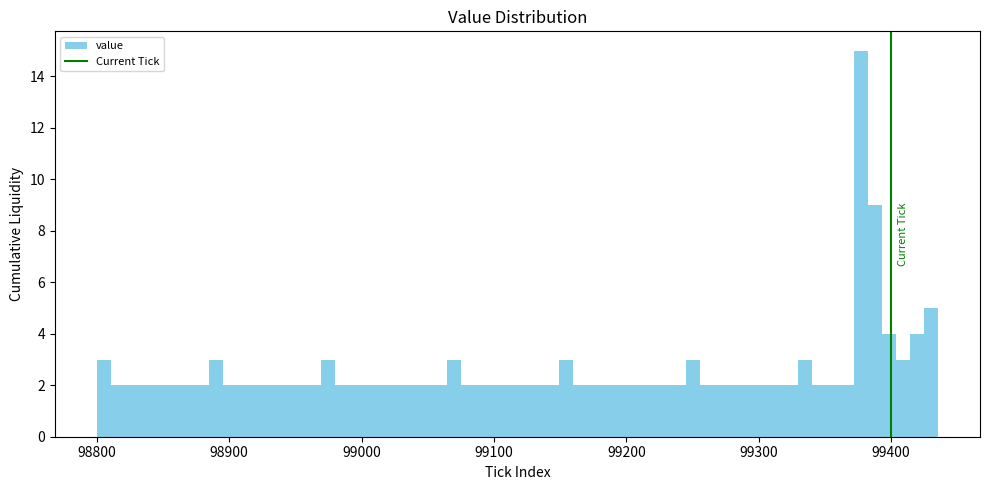

Around what value on the x-axis is the tallest bar? Give the approximate position of its centre, as read against the axis.

99380